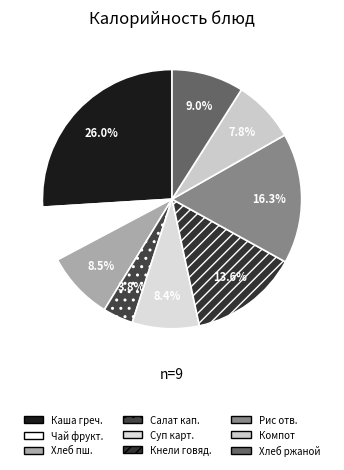

How many segments does this pie chart have?

9